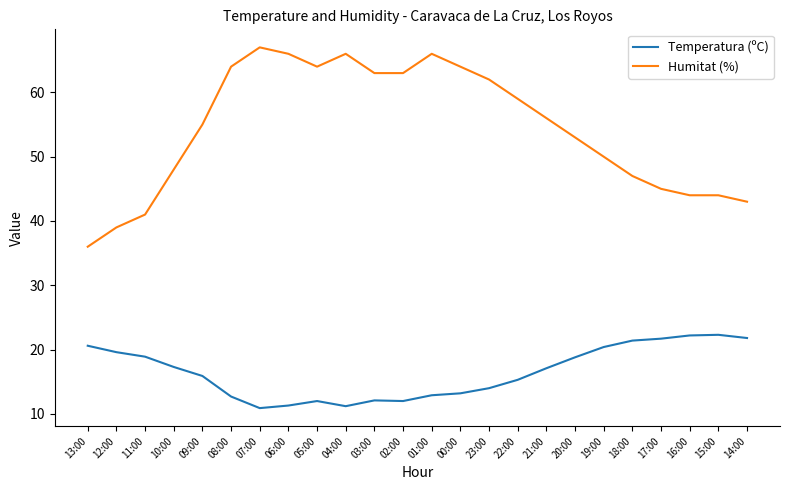

True or false: Humitat (%) and Temperatura (ºC) cross at least once.

False